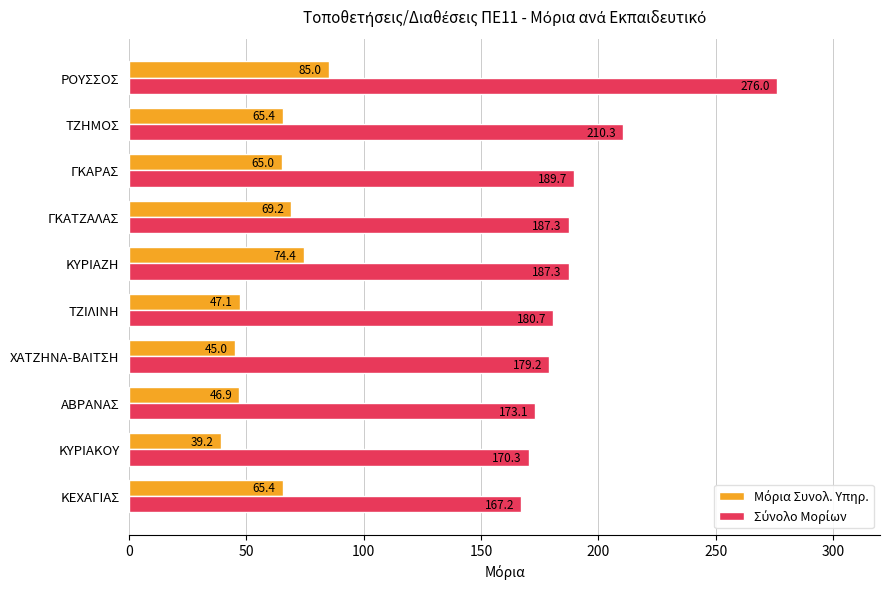

What is the greatest value displayed?

276.0